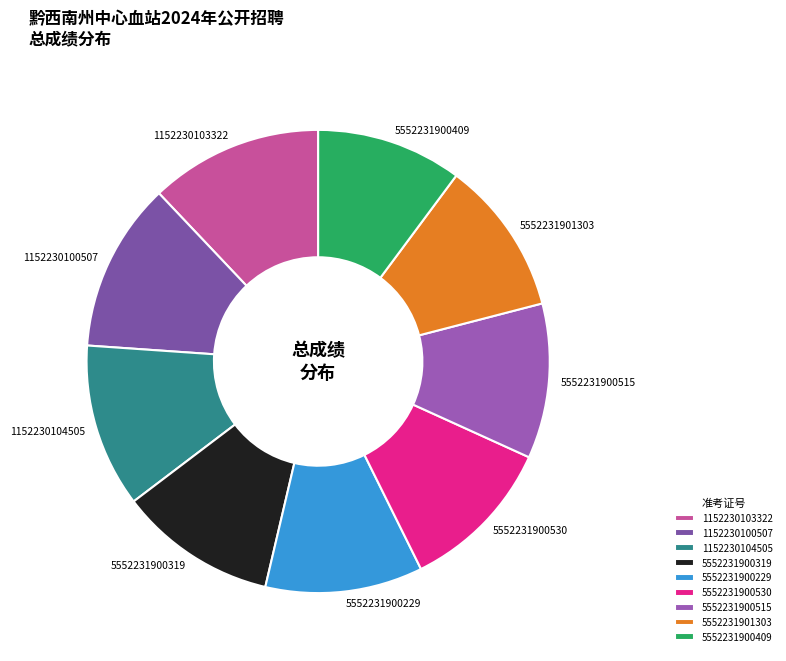

True or false: 1152230100507 accounts for 12% of the total.

True